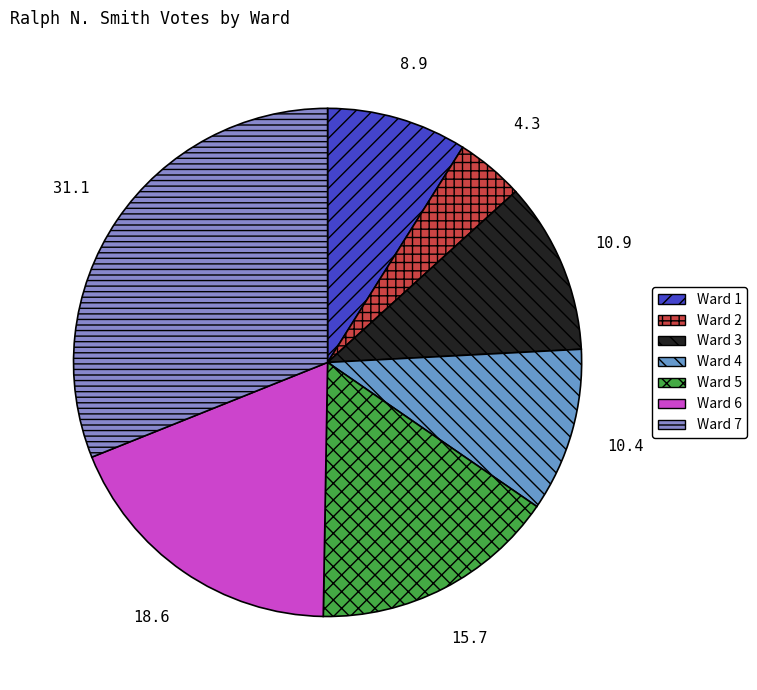

Rank the categories by value from highest to lowest.

Ward 7, Ward 6, Ward 5, Ward 3, Ward 4, Ward 1, Ward 2